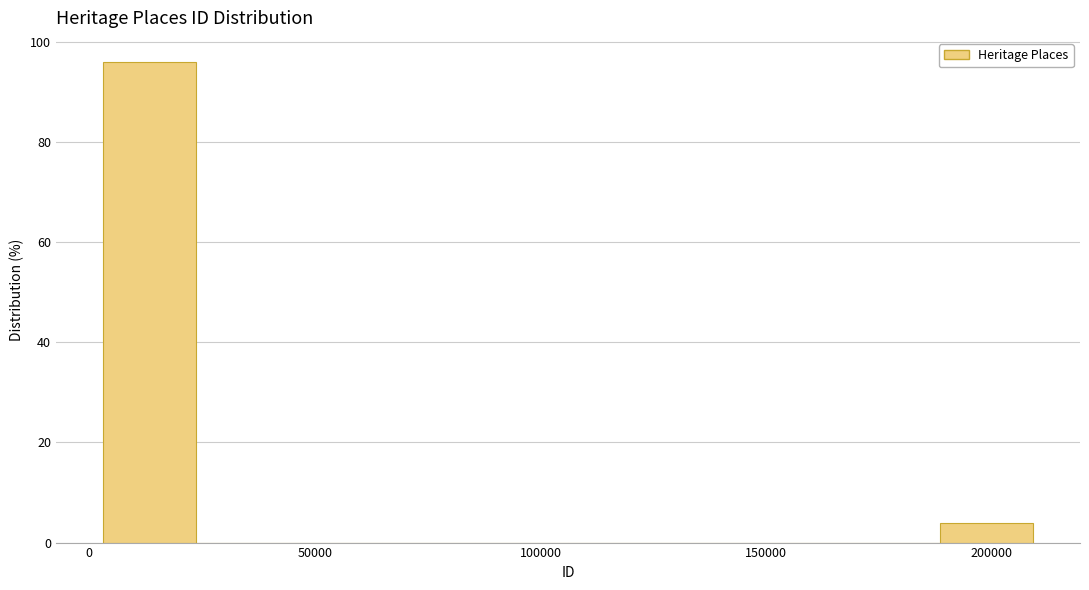

Which range on the x-axis has the tallest bar?

5000 to 25000